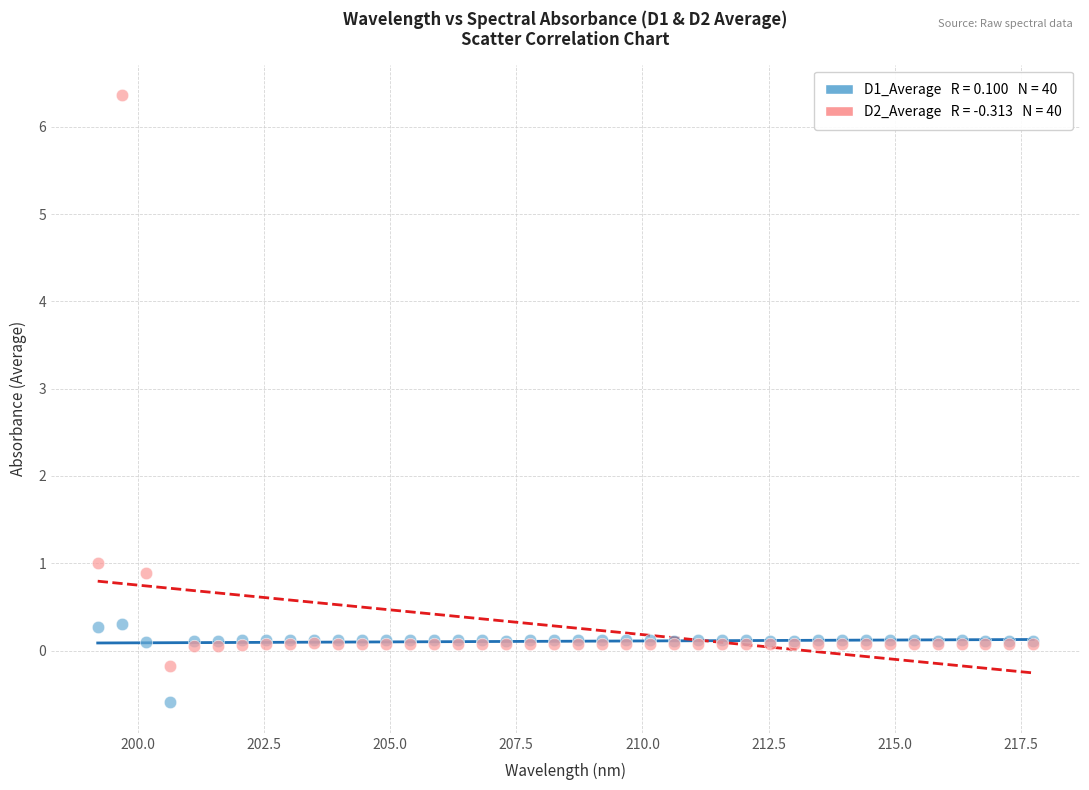

Across all series, what Y value is closest to 2?

1.0